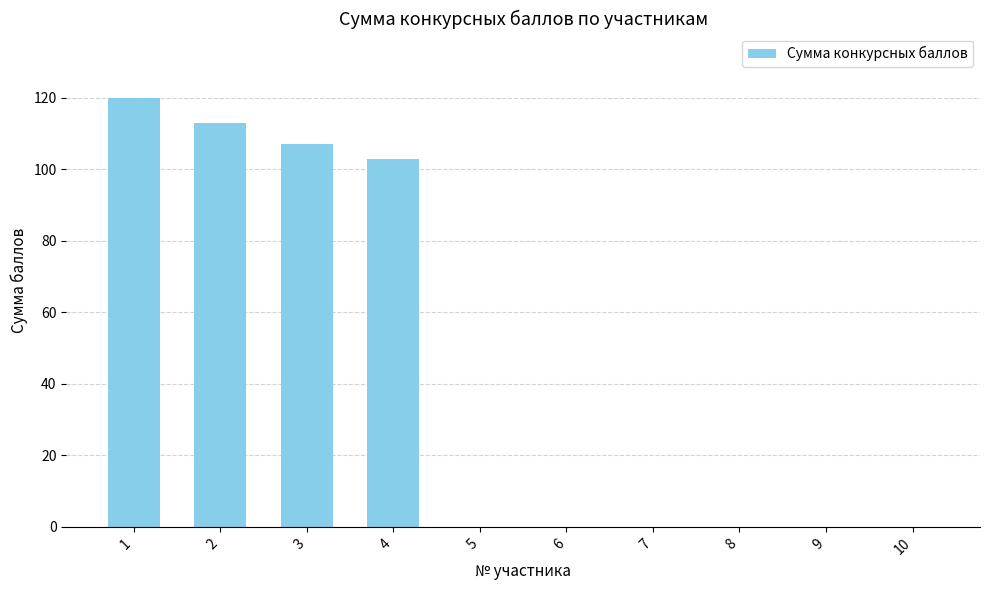

What is the difference between the values at 6 and 4?

103